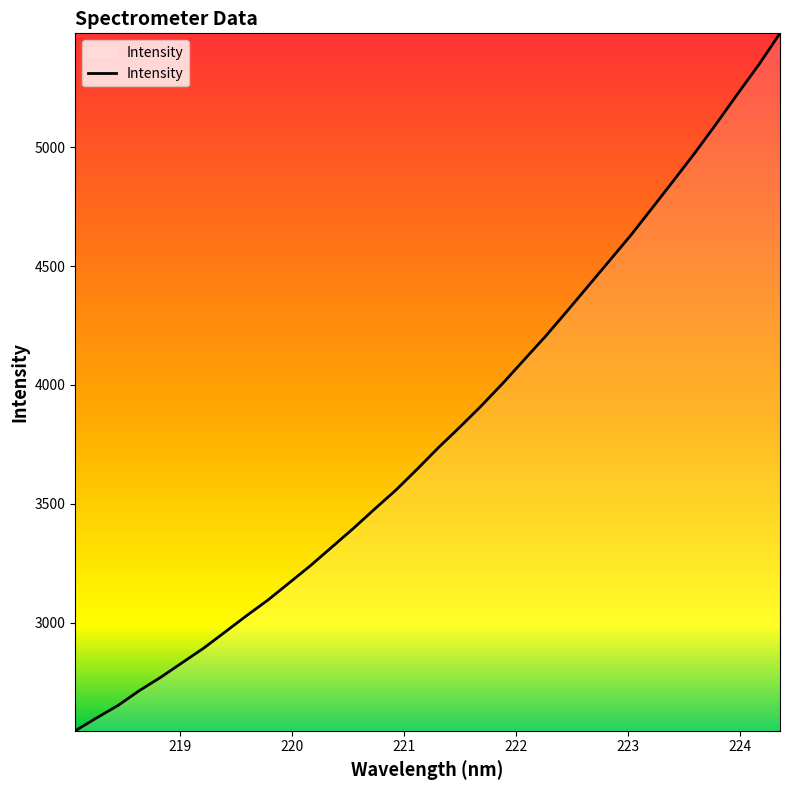

What is the difference between the maximum and minimum values?

2934.1